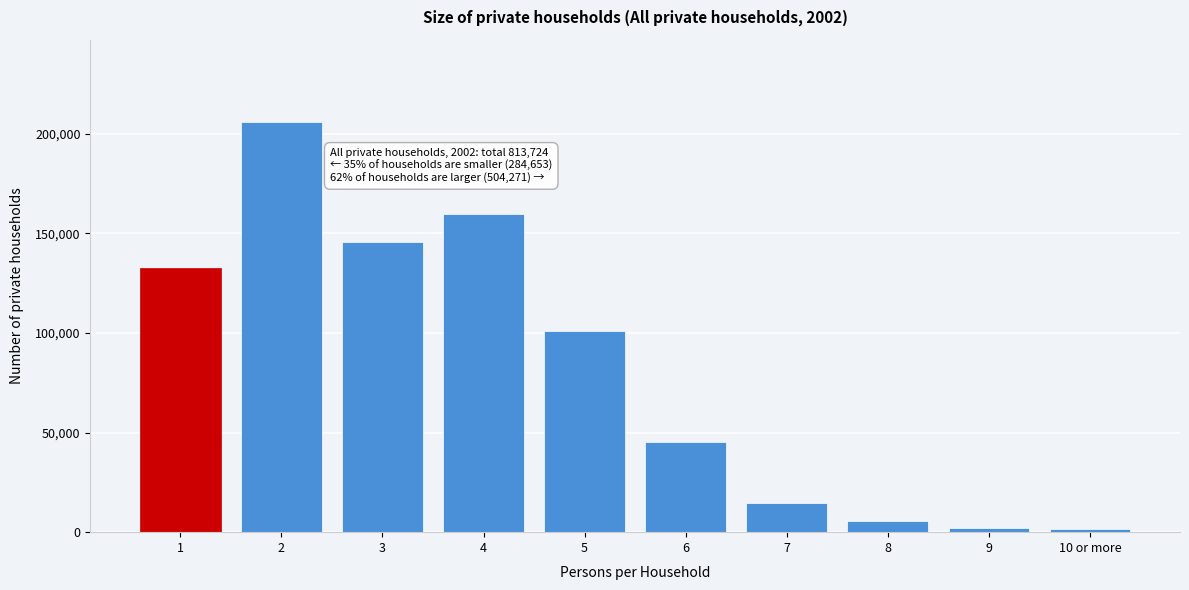

What is the average value?

81372